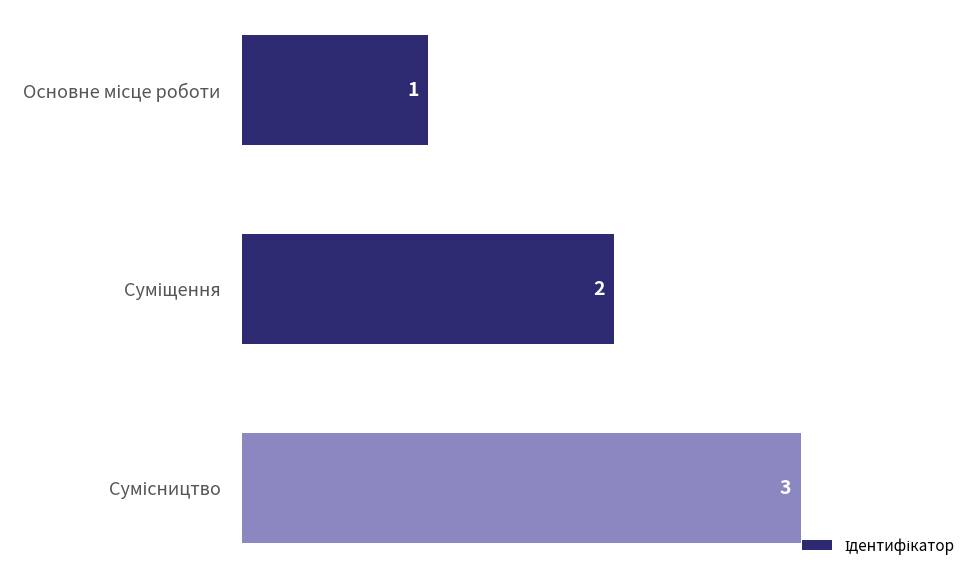

What is the value of the 1st bar from the top?

1